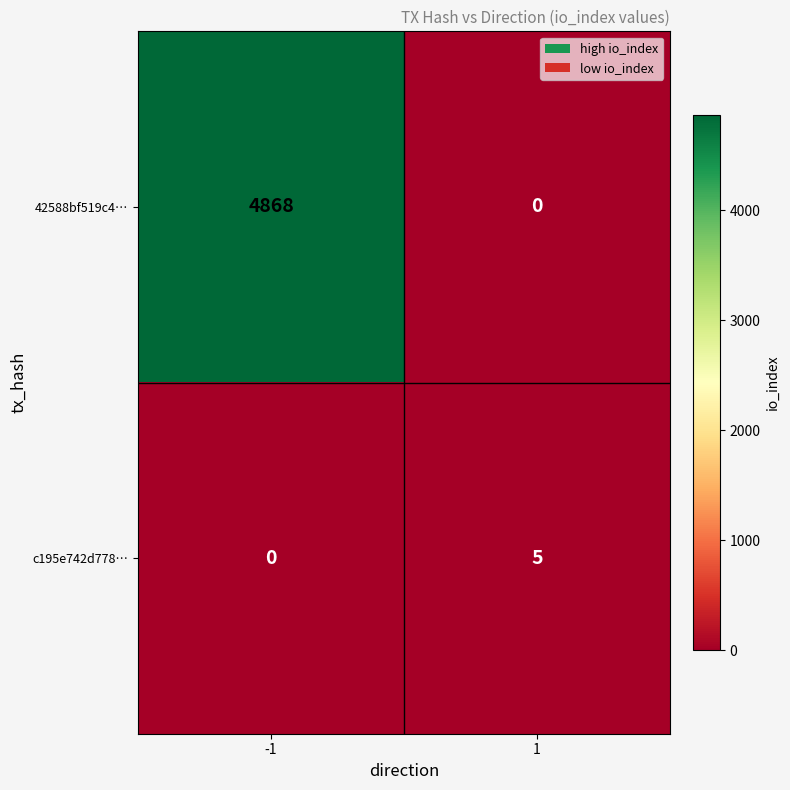

At 1, list the series in order from largest to smallest.

c195e742d778…, 42588bf519c4…